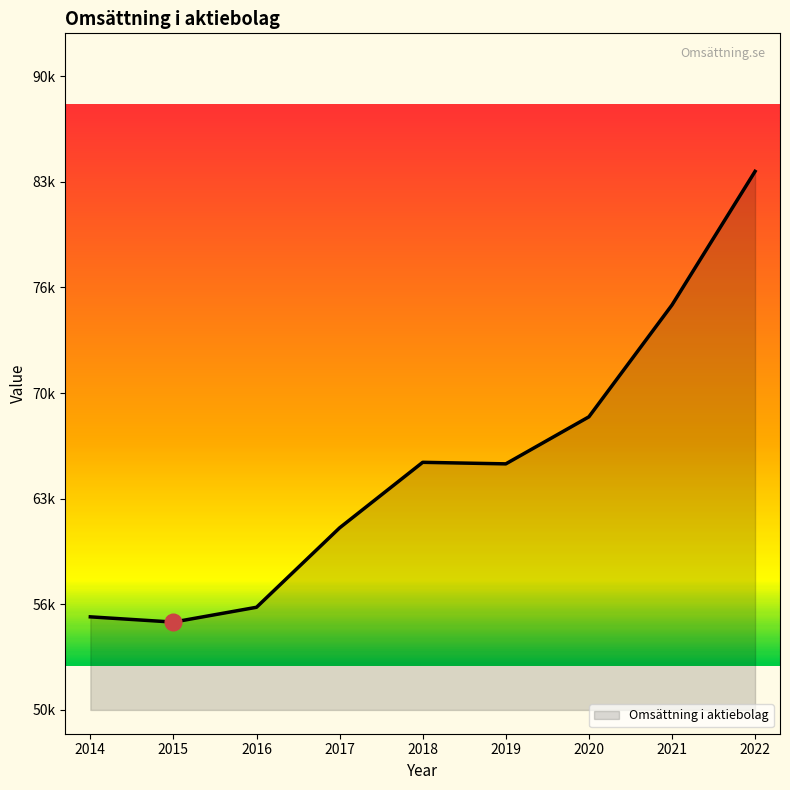

Is this an area chart (filled region under the line)?

Yes